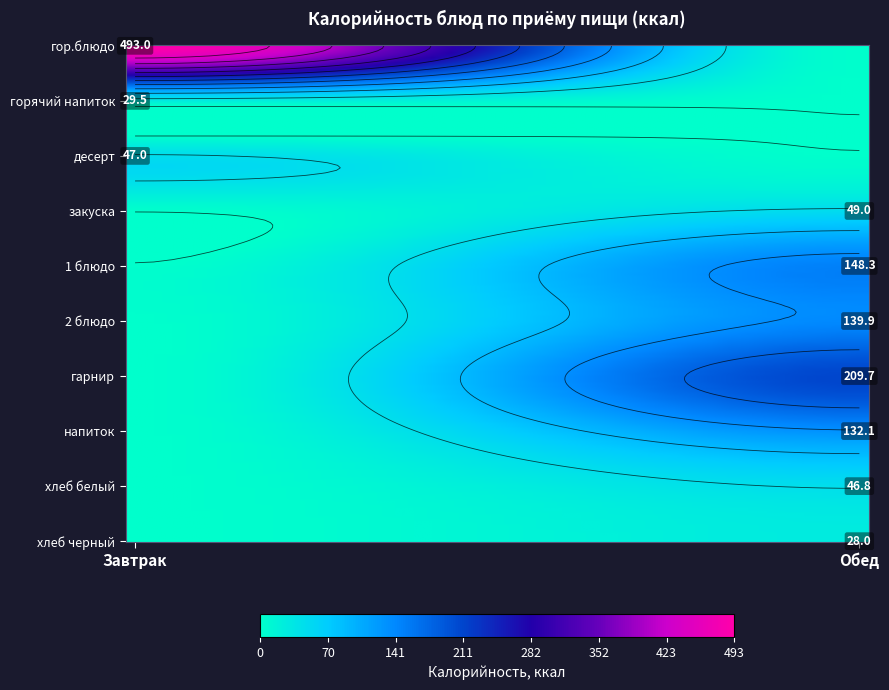

What value does the Обед series have at закуска?

49.0